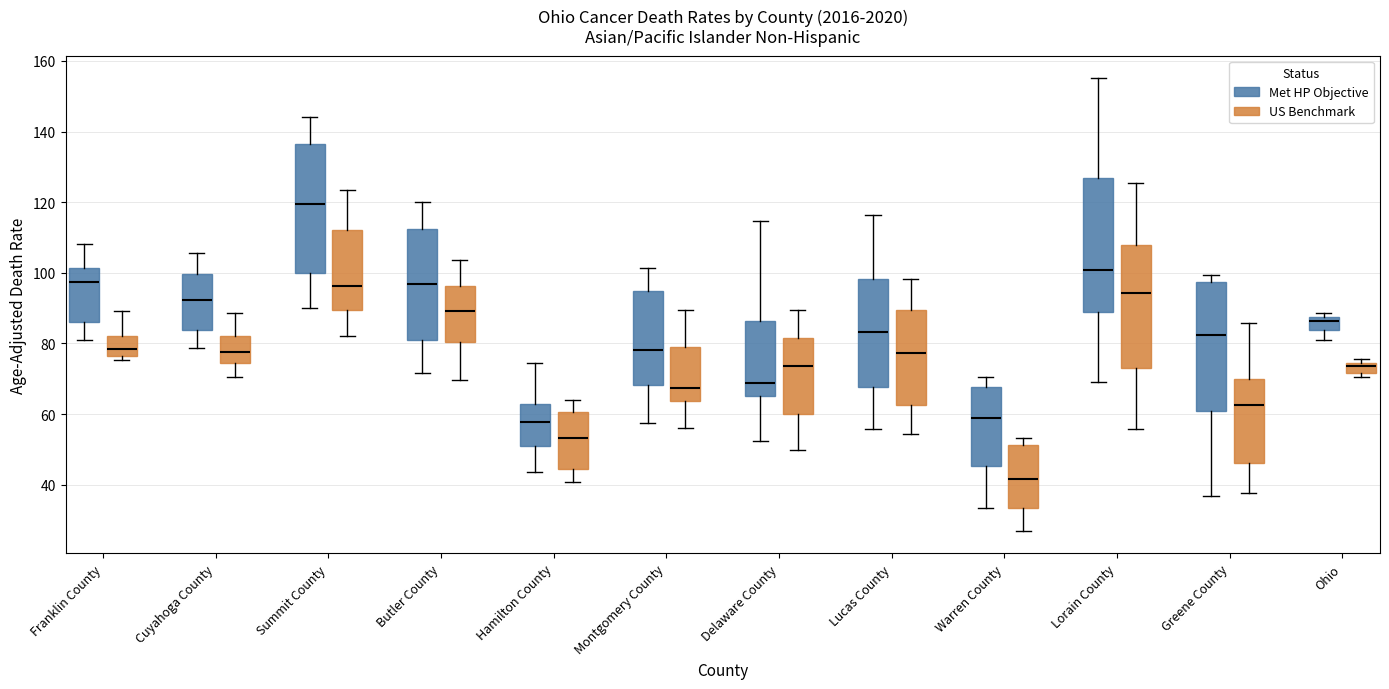

Where is the lower edge of the box for Cuyahoga County (Met HP Objective) on the y-axis? The values are not printed on the chart, so give them approximately, as read against the axis.

84